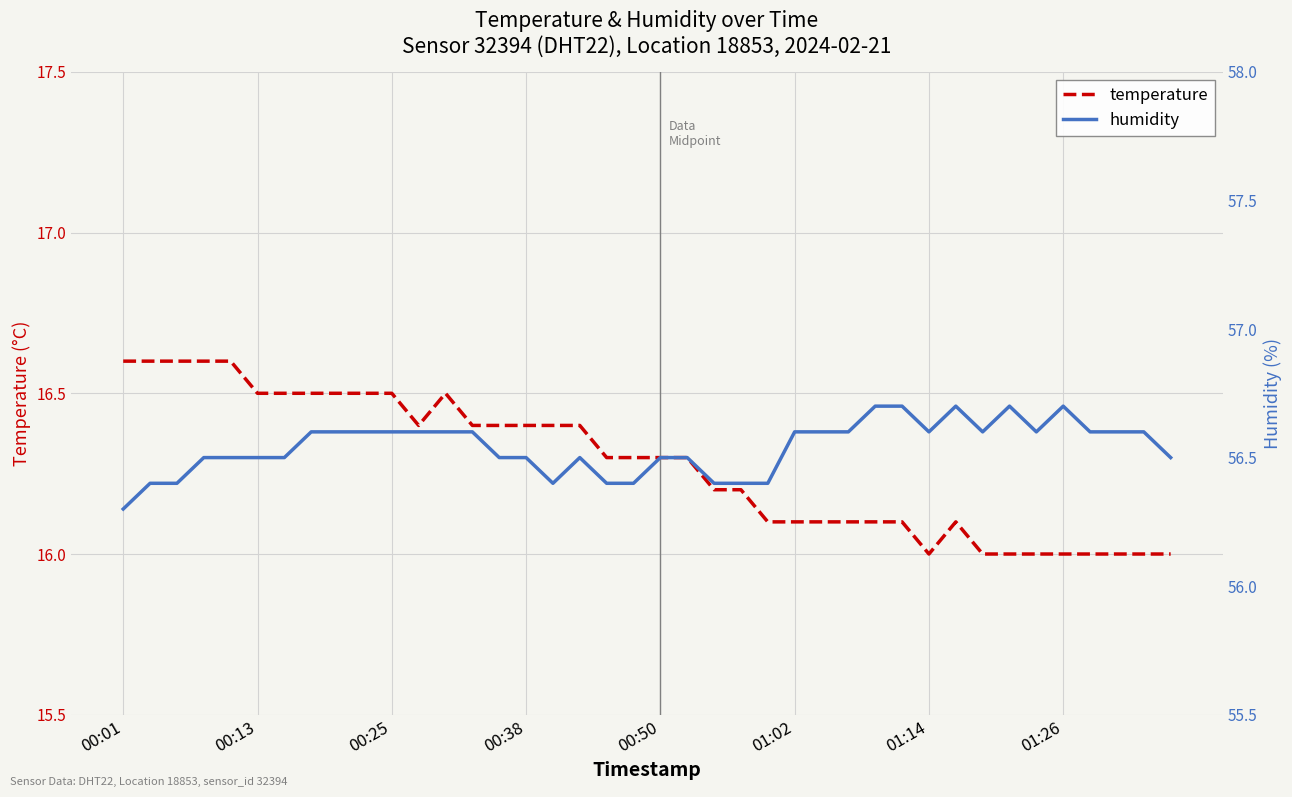

True or false: temperature has a value of 25.2 at 00:25.

False